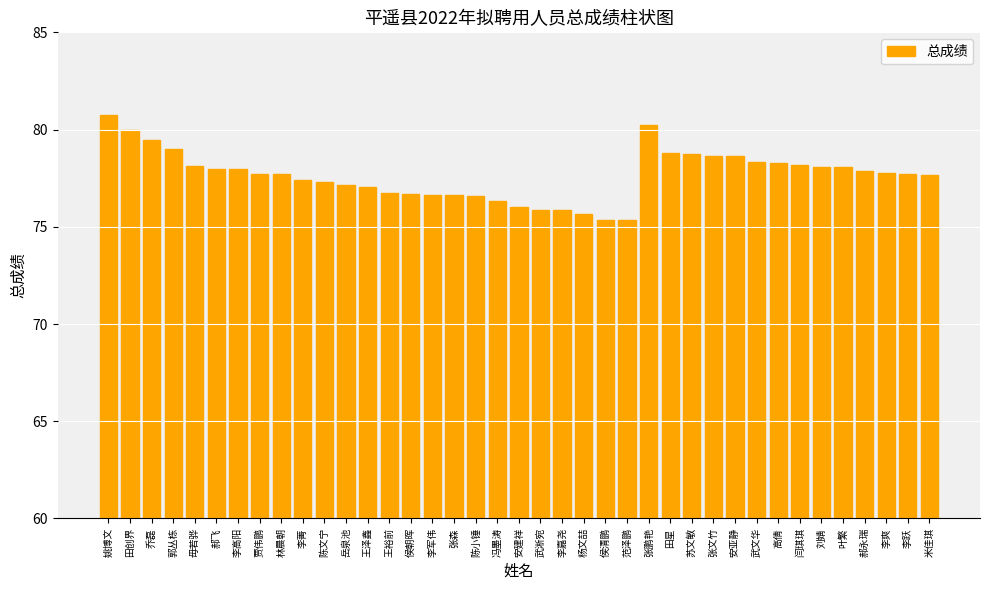

True or false: the data shows 45.9 at 乔磊.

False